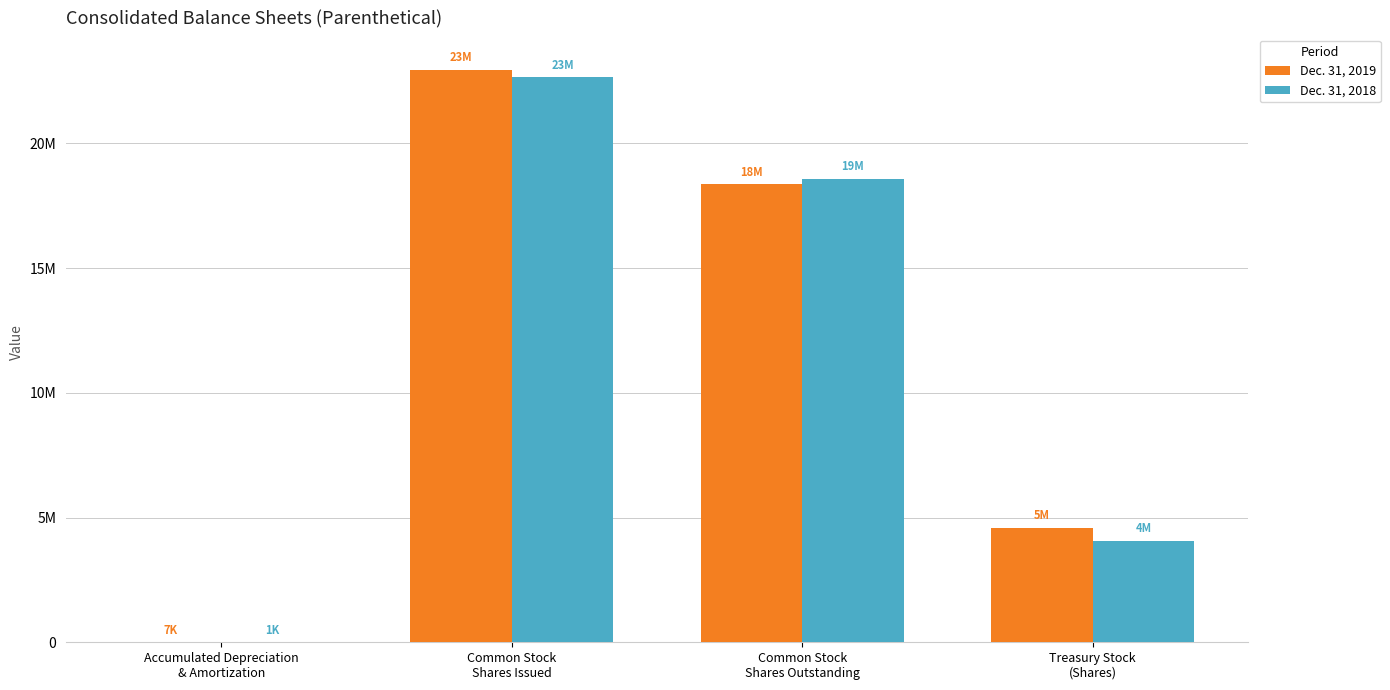

What is the greatest value displayed?

22960157